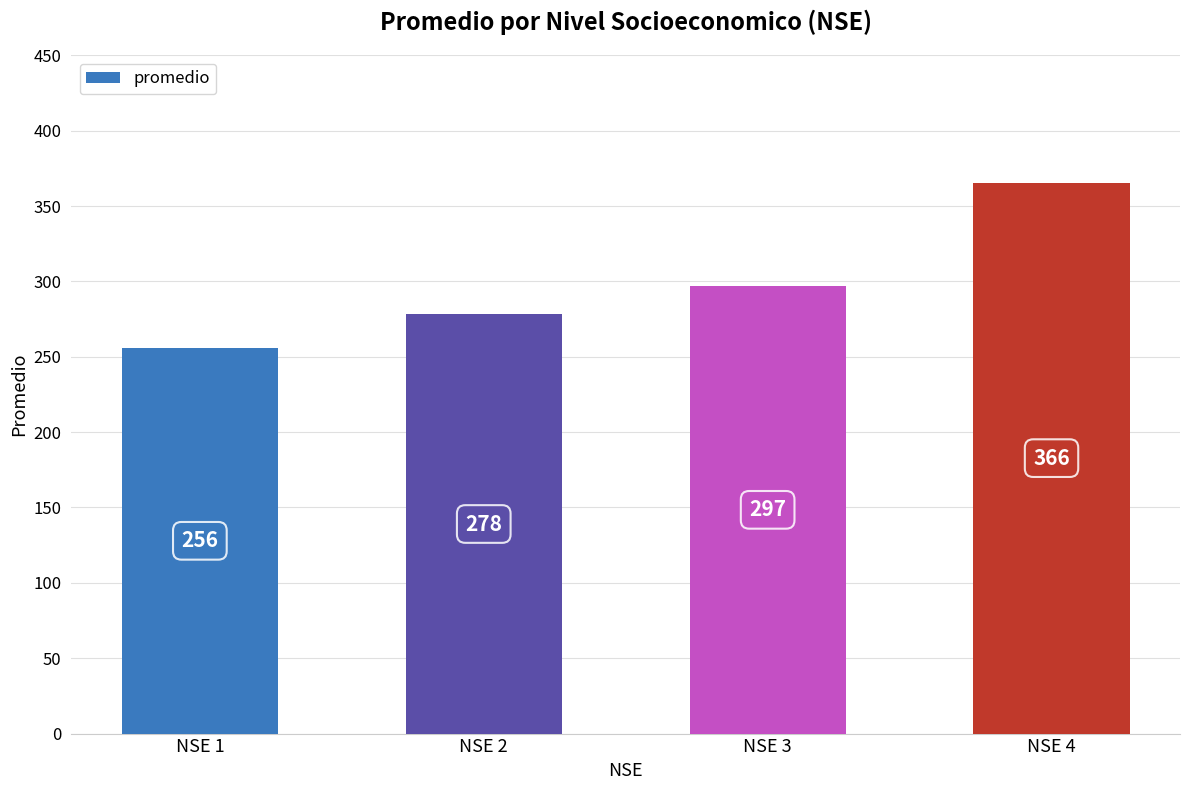

Rank the categories by value from highest to lowest.

NSE 4, NSE 3, NSE 2, NSE 1